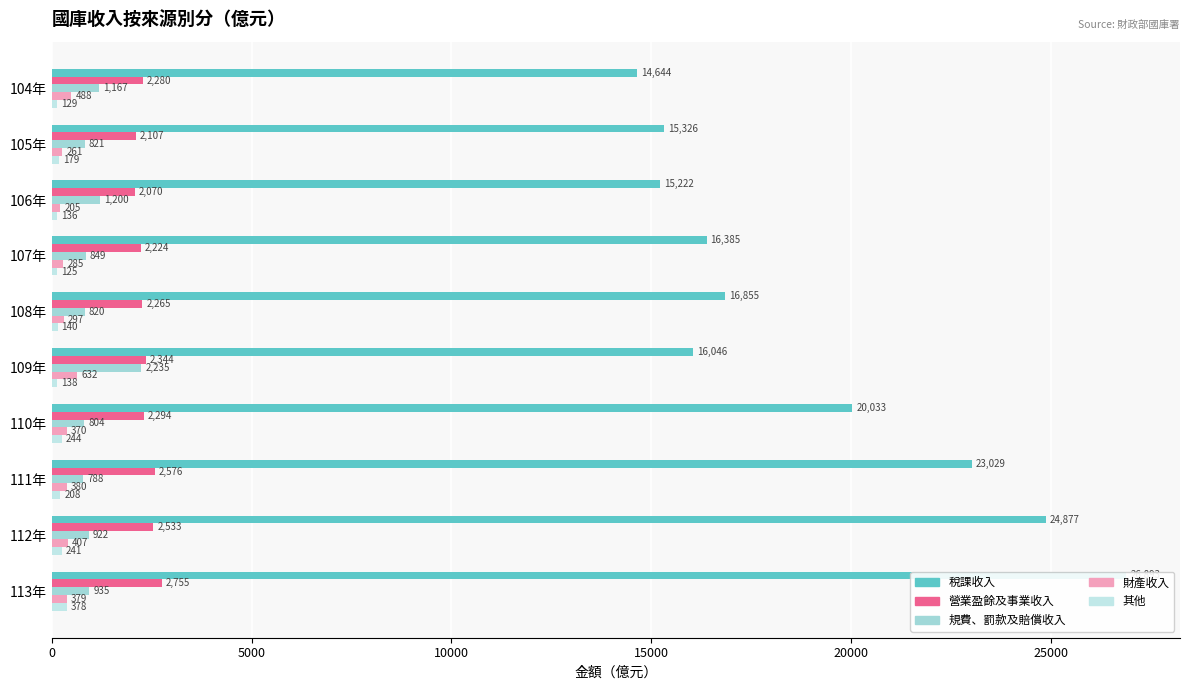

What is the difference between the 規費、罰款及賠償收入 values at 112年 and 104年?

245